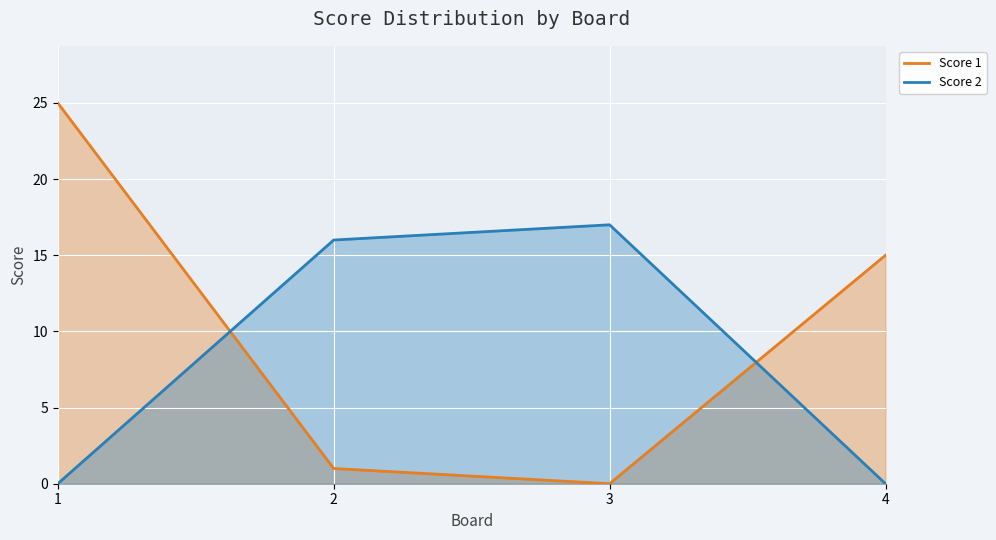

True or false: Score 2 has more than 2 points higher than both neighbors.

False